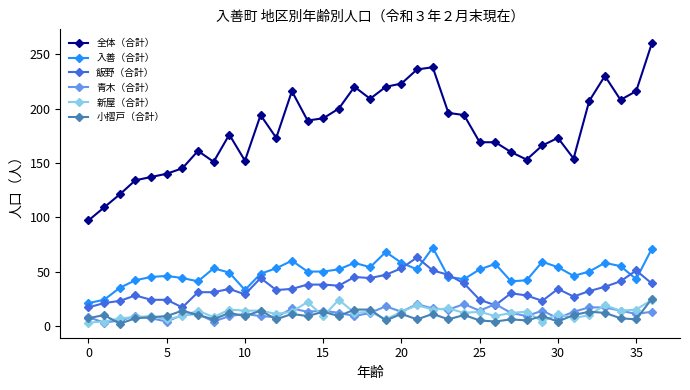

What is the value of the 小摺戸（合計） point at the 28th from the left?

6